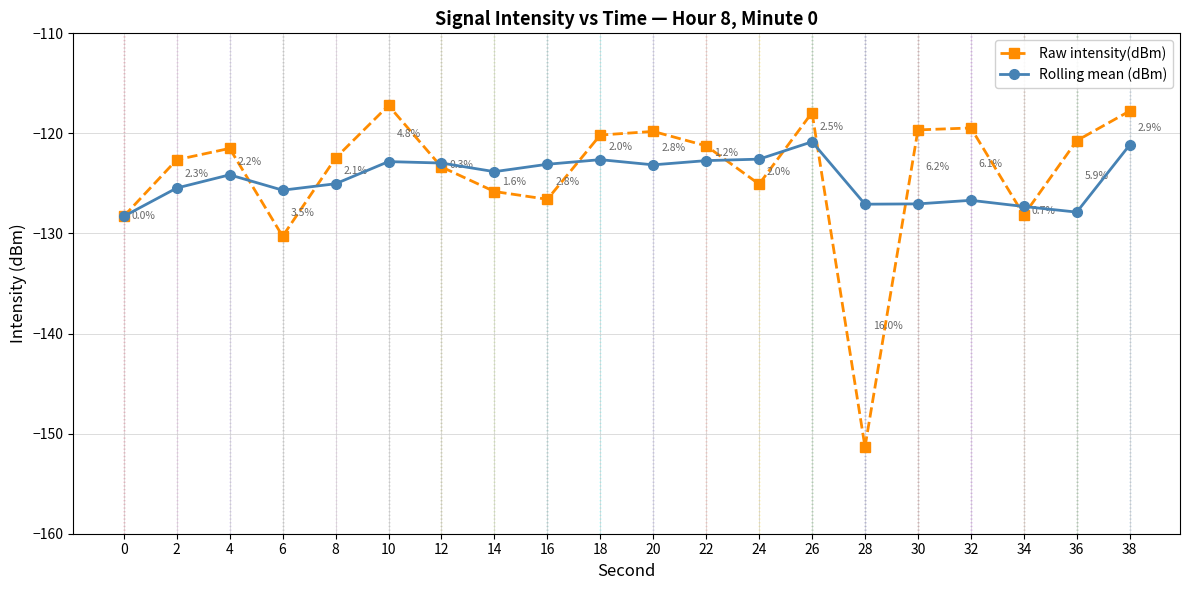

At which label does Rolling mean (dBm) first exceed -123?

10